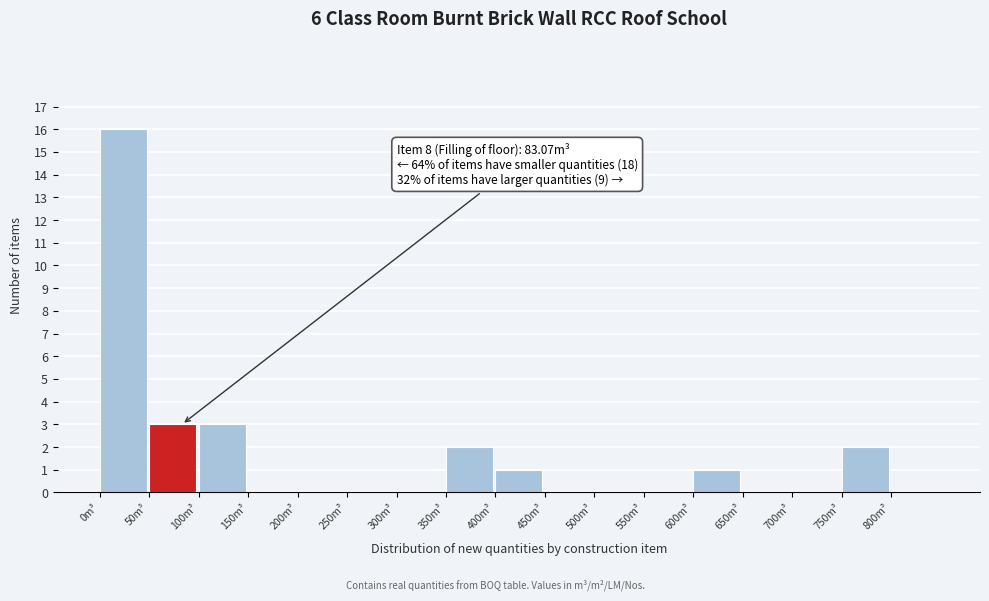

Over which range of the x-axis is the bar tallest?

0 to 50